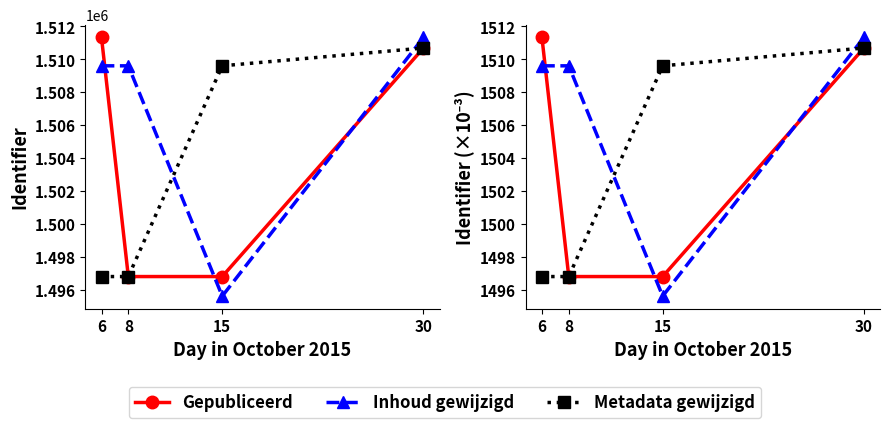

What is the maximum value for Inhoud gewijzigd?

1511.3